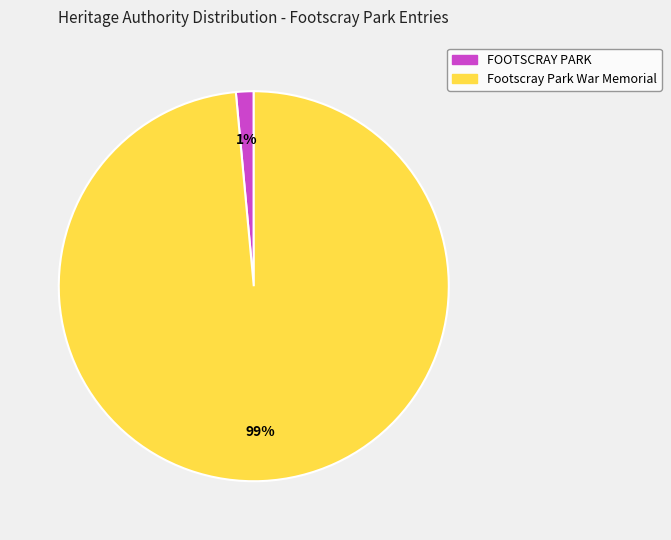

Combined, do Footscray Park War Memorial and FOOTSCRAY PARK account for over 50%?

Yes